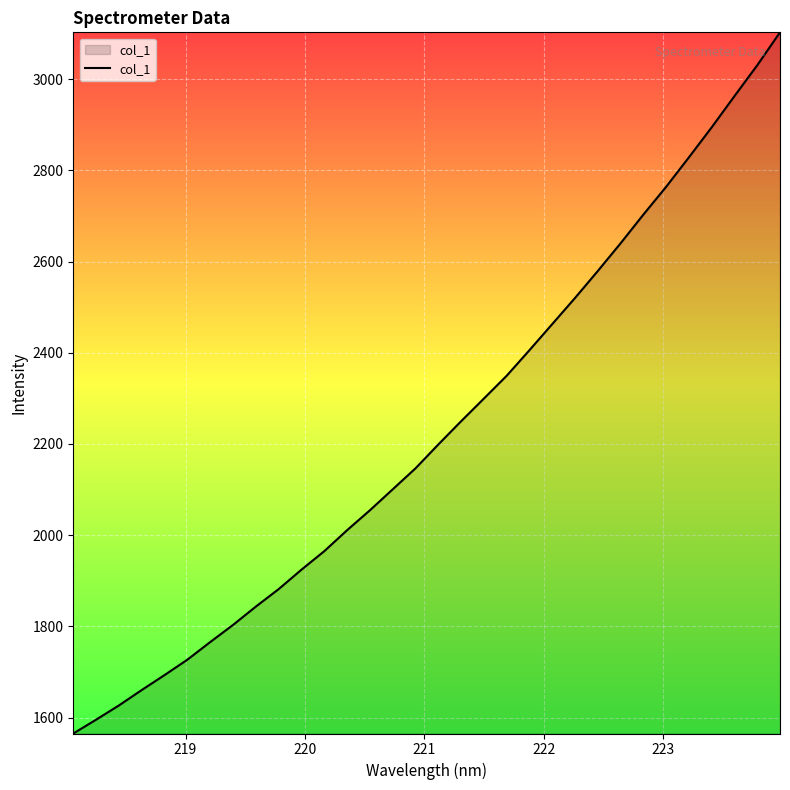

Reading right to left, extract all data points from this chart.

3102.6	3030.4	2962.8	2894.4	2828.5	2763.9	2702.9	2640.0	2579.3	2520.1	2462.9	2405.6	2349.5	2299.5	2249.7	2198.7	2146.5	2100.4	2054.5	2010.9	1964.9	1924.3	1881.7	1843.4	1803.1	1765.6	1727.0	1693.2	1660.4	1626.6	1595.4	1565.1